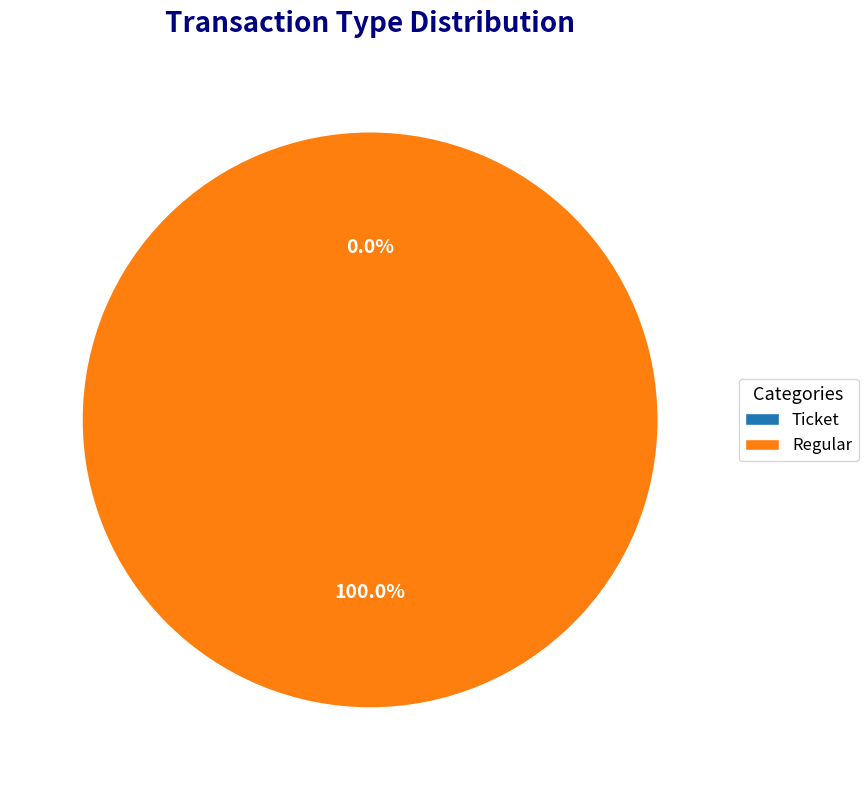

To the nearest percent, what portion does Regular represent?

100%